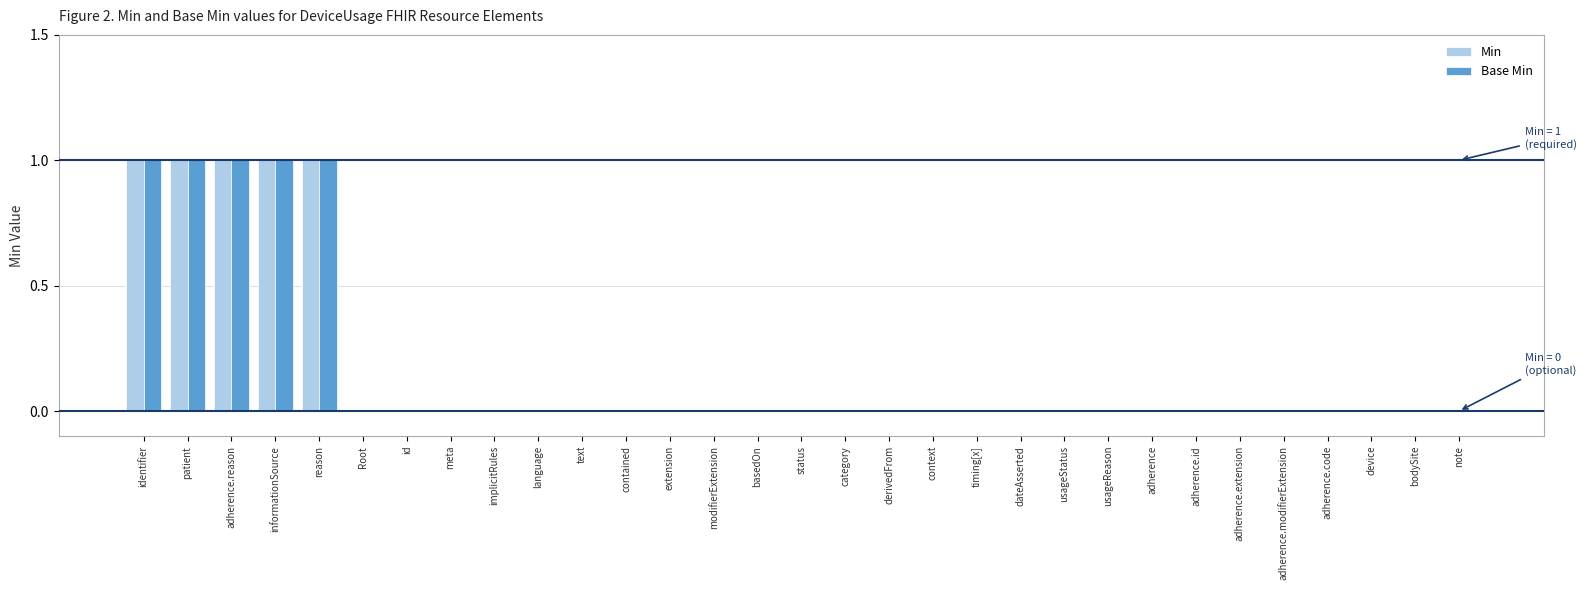

The Min series shows 0 at adherence.extension. True or false?

True